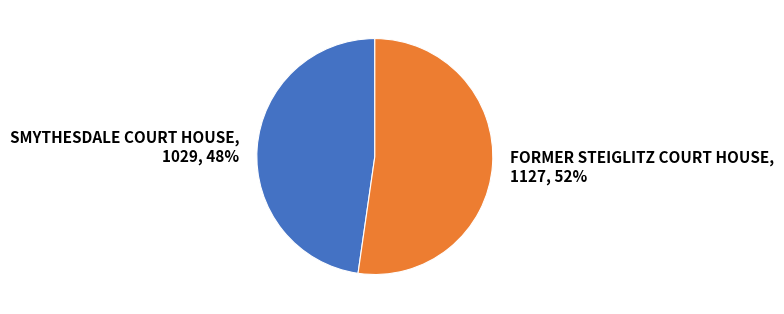

Which has a higher value, SMYTHESDALE COURT HOUSE or FORMER STEIGLITZ COURT HOUSE?

FORMER STEIGLITZ COURT HOUSE